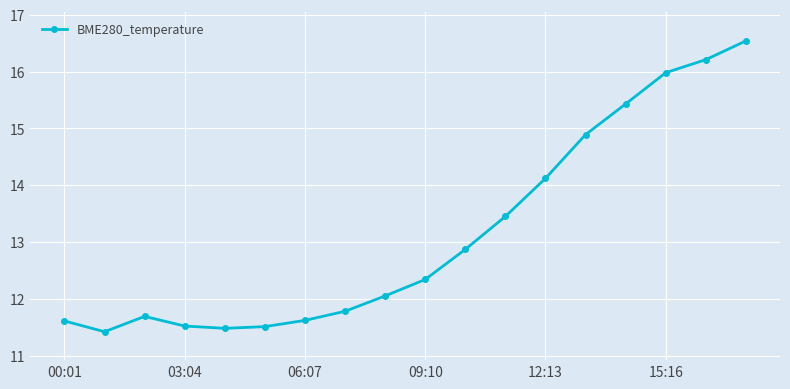

What is the minimum value shown in the chart?

11.4